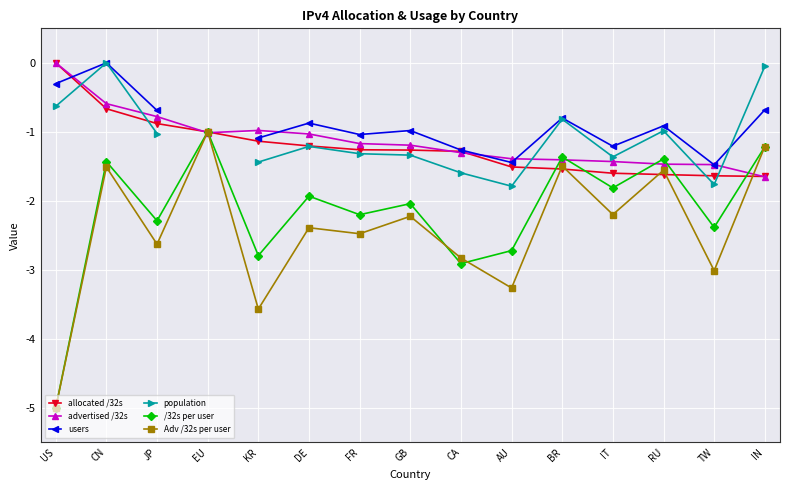

Is this an area chart (filled region under the line)?

No